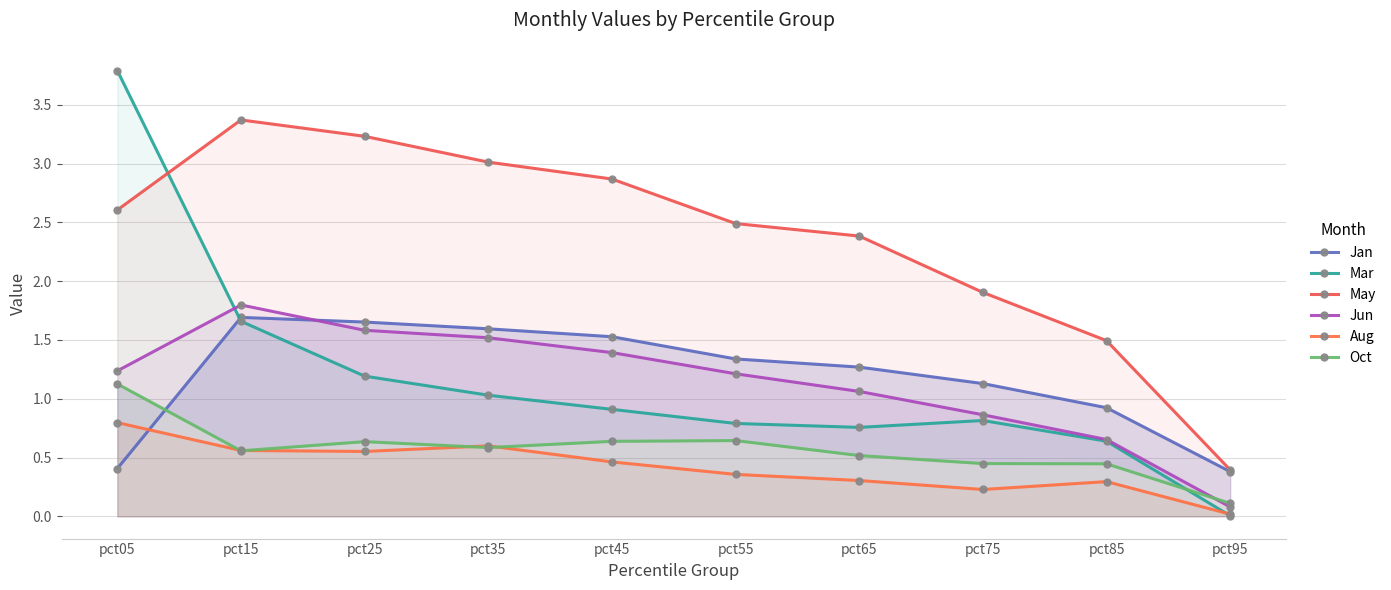

How many intersections are there between Aug and Jan?

1